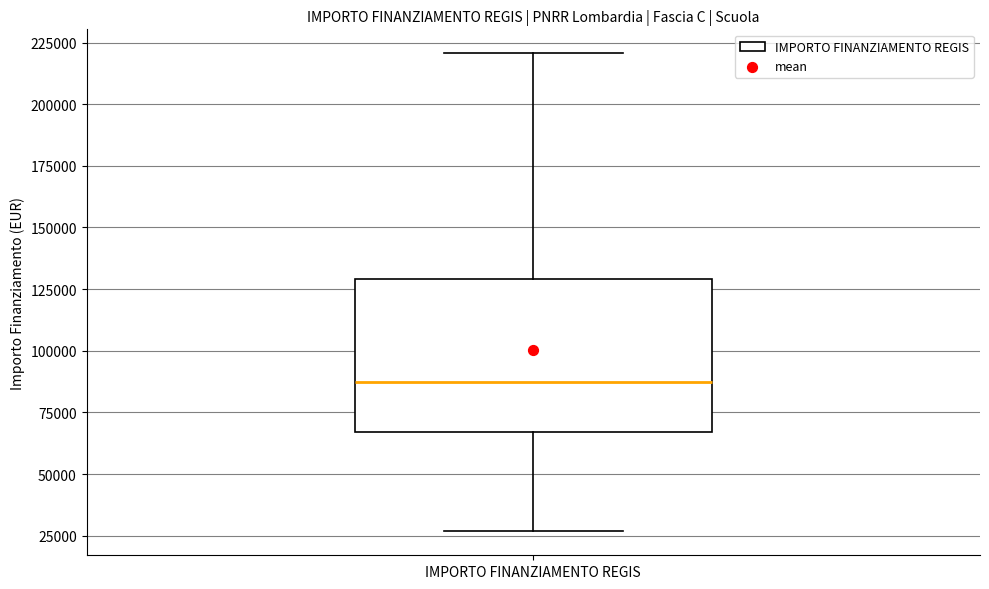

Read this box plot against the y-axis: the position of the median line, the range covered by the box, and the ends of both whiskers. The values are not printed on the chart, so give them approximately, as read against the axis.

median 85000, box 65000 to 130000, whiskers 25000 to 220000